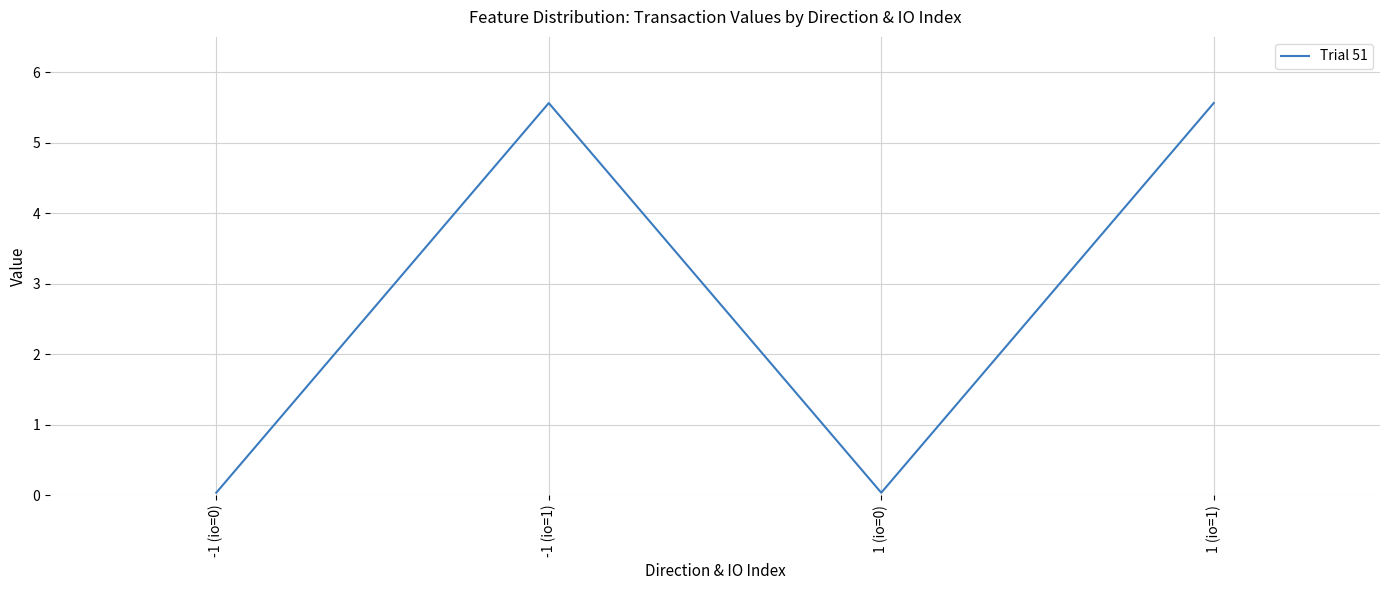

Where does the data first go above 5?

-1 (io=1)